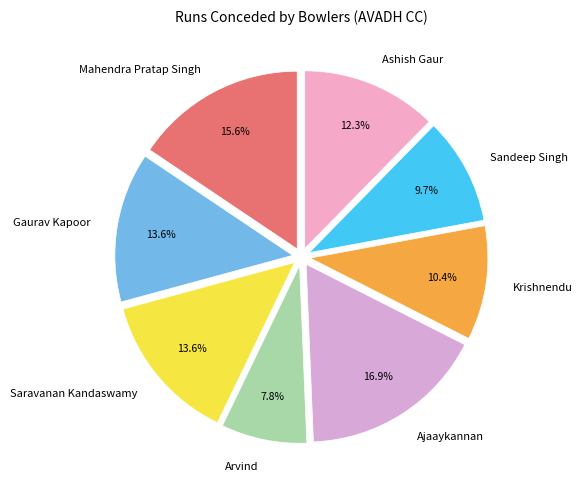

Approximately how many times larger is the value at Saravanan Kandaswamy compared to Ashish Gaur?

1.1